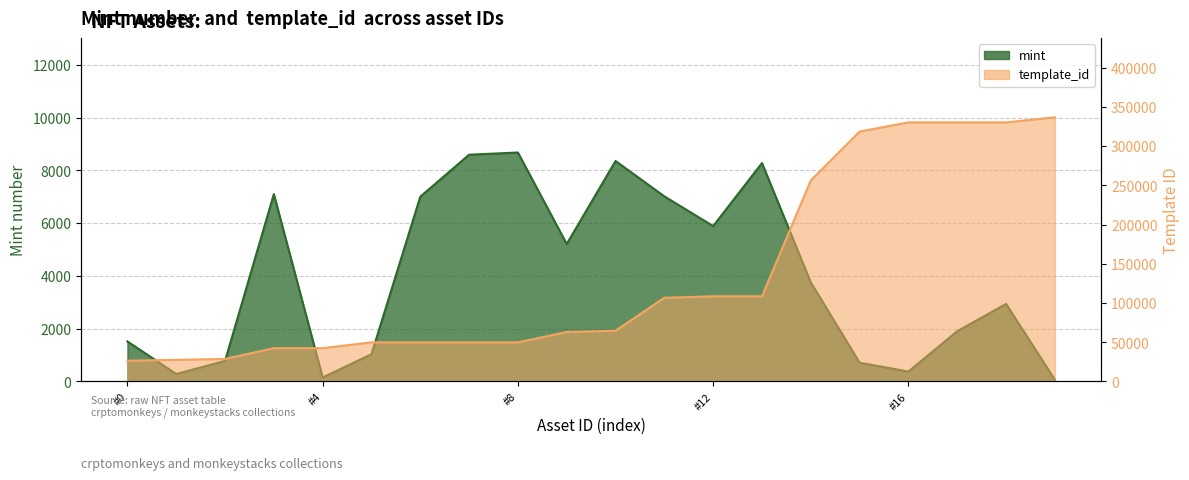

What is the minimum value shown in the chart?

64